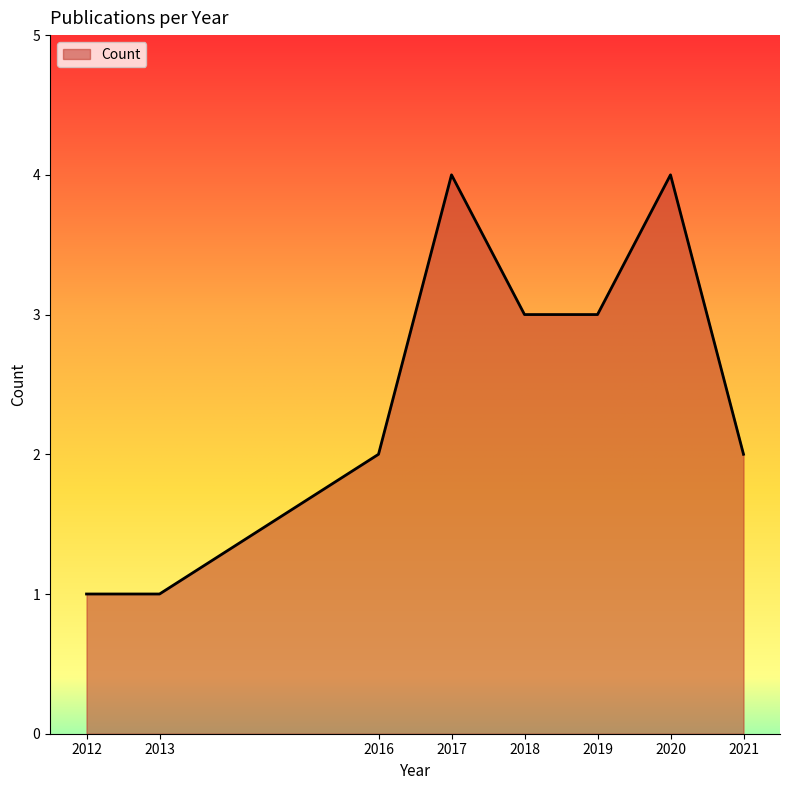

Reading left to right, extract all data points from this chart.

1	1	2	4	3	3	4	2